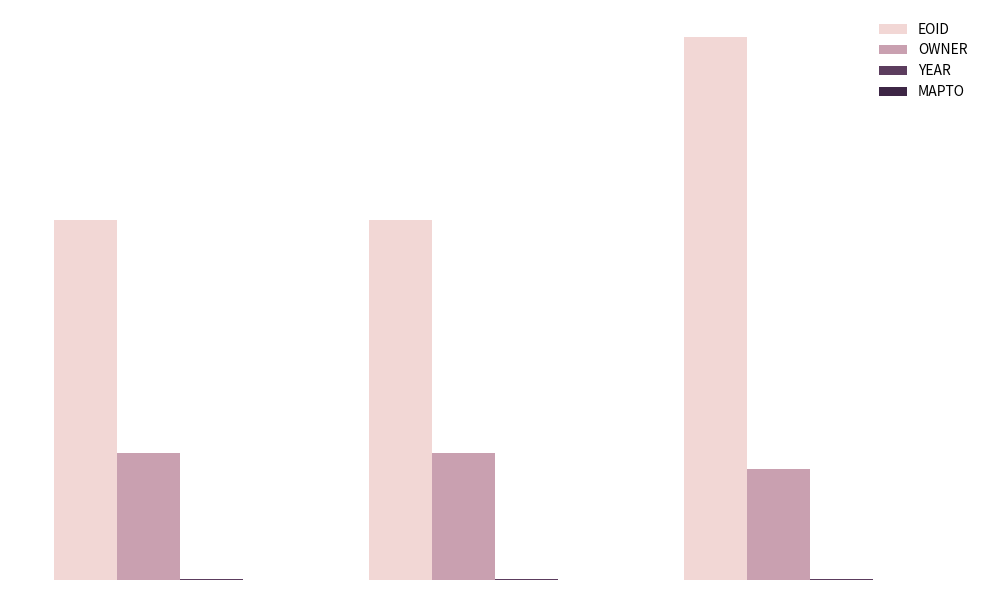

Are the bars horizontal?

No